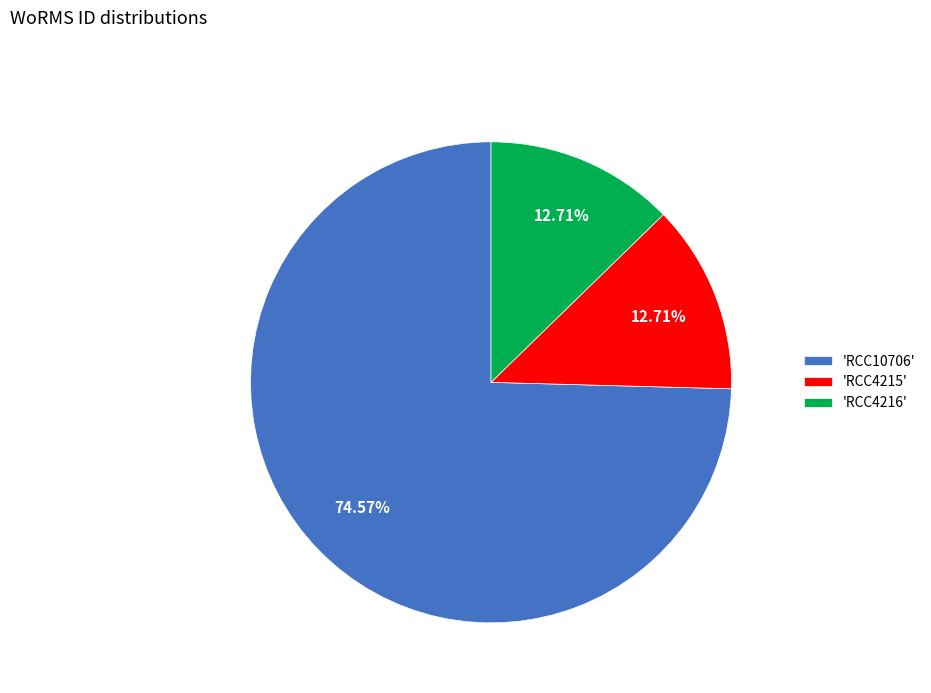

Combined, do 'RCC10706' and 'RCC4216' account for over 50%?

Yes